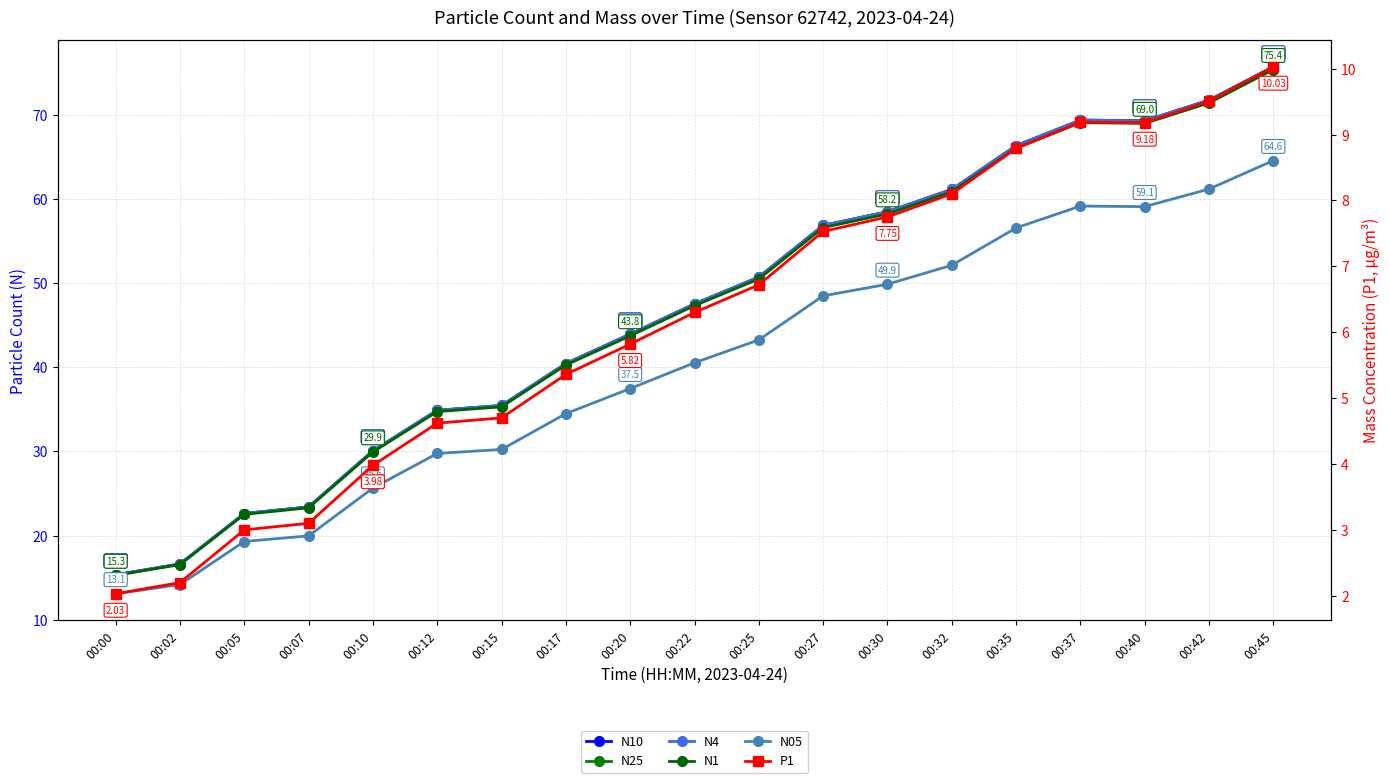

Reading right to left, list all the values displayed in this chart.

N10: 75.8	71.8	69.3	69.4	66.4	61.2	58.5	56.9	50.8	47.5	44.0	40.5	35.5	34.9	30.1	23.4	22.6	16.6	15.3
N25: 75.7	71.8	69.3	69.4	66.3	61.1	58.5	56.9	50.7	47.5	43.9	40.4	35.5	34.9	30.1	23.4	22.6	16.6	15.3
N4: 75.8	71.8	69.3	69.4	66.4	61.2	58.5	56.9	50.7	47.5	44.0	40.5	35.5	34.9	30.1	23.4	22.6	16.6	15.3
N1: 75.4	71.5	69.0	69.1	66.1	60.9	58.2	56.6	50.5	47.3	43.8	40.3	35.3	34.7	29.9	23.3	22.5	16.5	15.3
N05: 64.6	61.2	59.1	59.2	56.6	52.1	49.9	48.5	43.3	40.5	37.5	34.5	30.2	29.8	25.6	20.0	19.3	14.2	13.1
P1: 10.0	9.5	9.2	9.2	8.8	8.1	7.8	7.5	6.7	6.3	5.8	5.4	4.7	4.6	4.0	3.1	3.0	2.2	2.0